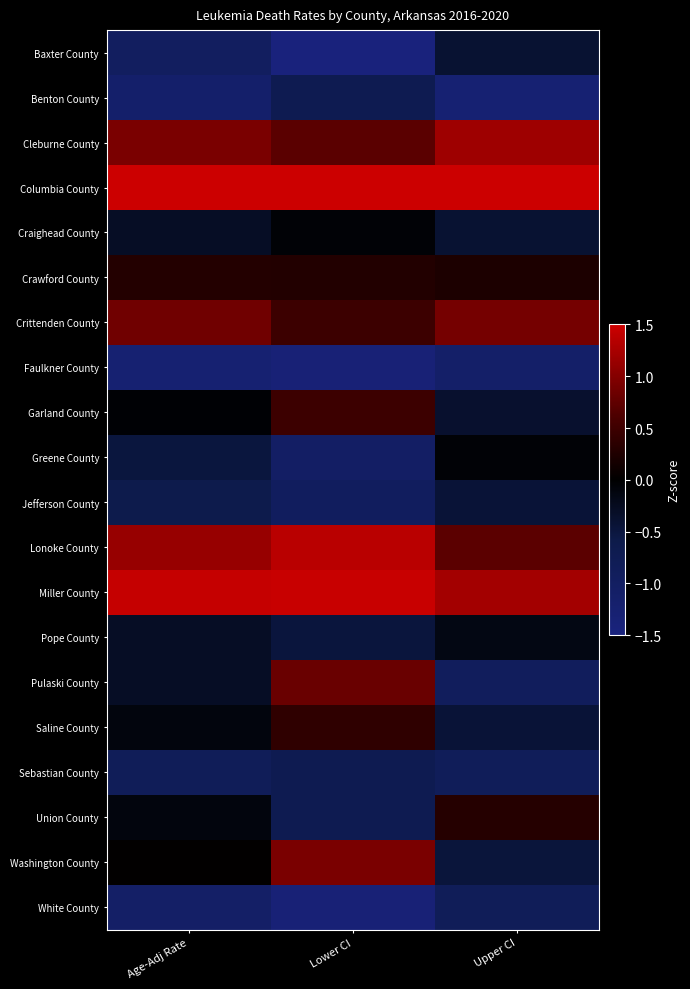

Reading left to right, transcribe all the data shown in this chart.

Baxter County: Age-Adj Rate=-1.0	Lower CI=-1.5	Upper CI=-0.4
Benton County: Age-Adj Rate=-1.1	Lower CI=-0.7	Upper CI=-1.3
Cleburne County: Age-Adj Rate=0.9	Lower CI=0.7	Upper CI=1.2
Columbia County: Age-Adj Rate=1.5	Lower CI=1.5	Upper CI=1.5
Craighead County: Age-Adj Rate=-0.3	Lower CI=-0.1	Upper CI=-0.4
Crawford County: Age-Adj Rate=0.3	Lower CI=0.3	Upper CI=0.2
Crittenden County: Age-Adj Rate=0.9	Lower CI=0.5	Upper CI=0.9
Faulkner County: Age-Adj Rate=-1.3	Lower CI=-1.4	Upper CI=-1.1
Garland County: Age-Adj Rate=-0.0	Lower CI=0.5	Upper CI=-0.4
Greene County: Age-Adj Rate=-0.5	Lower CI=-1.0	Upper CI=-0.0
Jefferson County: Age-Adj Rate=-0.6	Lower CI=-0.9	Upper CI=-0.4
Lonoke County: Age-Adj Rate=1.1	Lower CI=1.4	Upper CI=0.7
Miller County: Age-Adj Rate=1.5	Lower CI=1.5	Upper CI=1.2
Pope County: Age-Adj Rate=-0.3	Lower CI=-0.5	Upper CI=-0.2
Pulaski County: Age-Adj Rate=-0.3	Lower CI=0.8	Upper CI=-0.9
Saline County: Age-Adj Rate=-0.1	Lower CI=0.4	Upper CI=-0.4
Sebastian County: Age-Adj Rate=-0.8	Lower CI=-0.7	Upper CI=-0.9
Union County: Age-Adj Rate=-0.1	Lower CI=-0.7	Upper CI=0.3
Washington County: Age-Adj Rate=0.0	Lower CI=0.9	Upper CI=-0.5
White County: Age-Adj Rate=-1.1	Lower CI=-1.4	Upper CI=-0.8